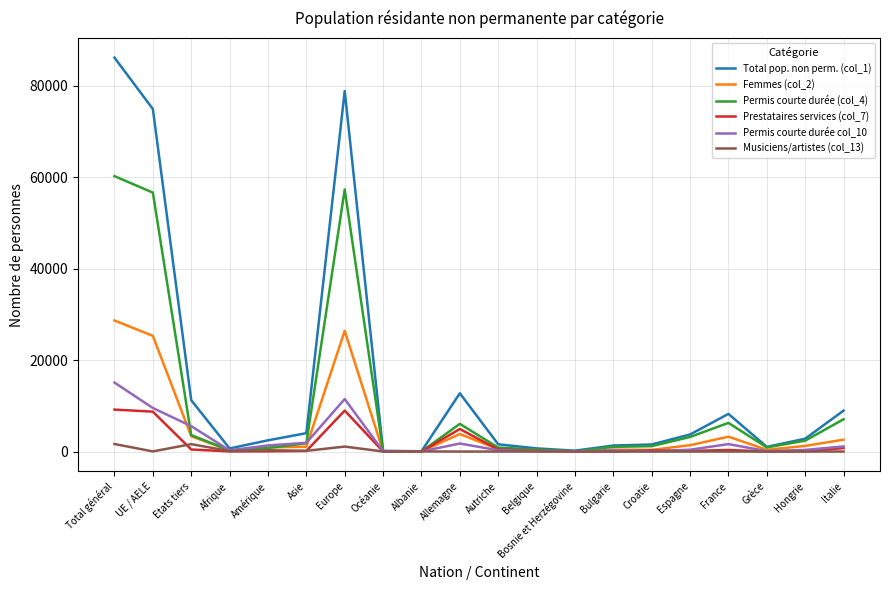

At which category does the chart reach its peak across all series?

Total général